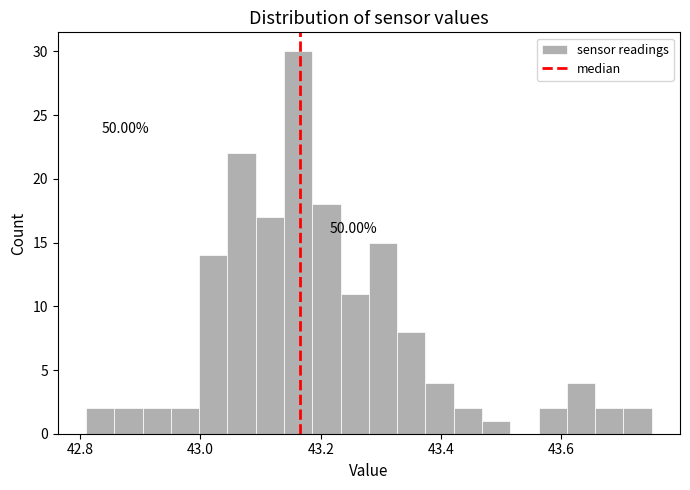

Read against the x-axis, roughly where is the centre of the tallest bar?

43.16